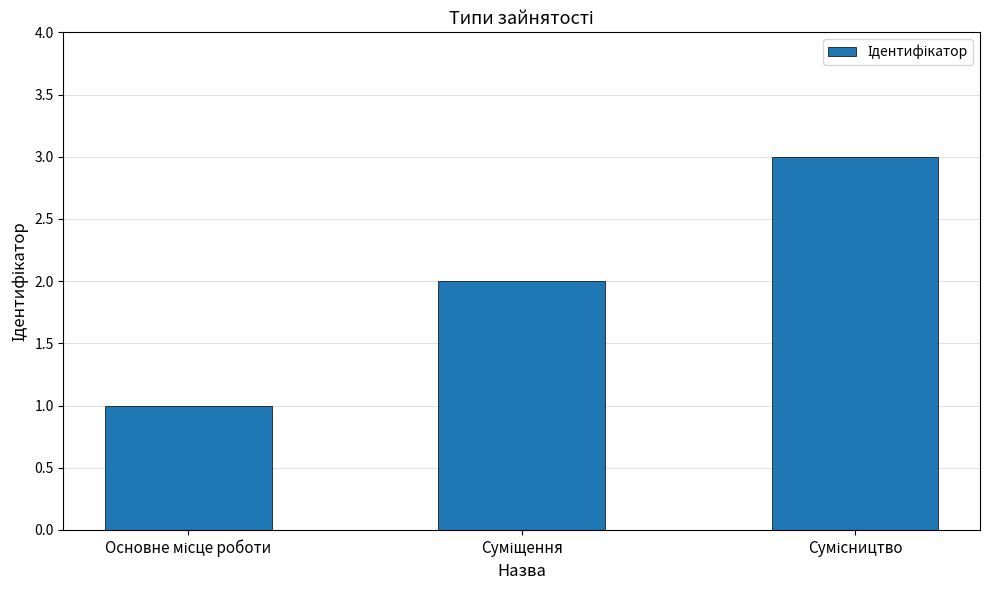

What is the maximum value shown in the chart?

3